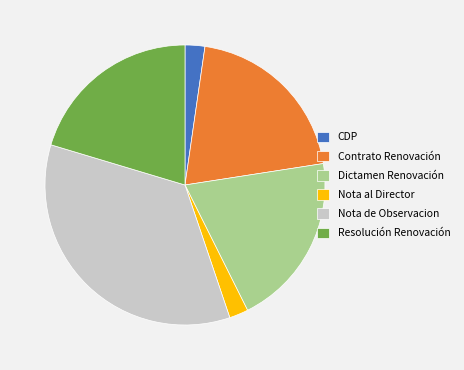

What is the largest slice in the pie chart?

Nota de Observacion